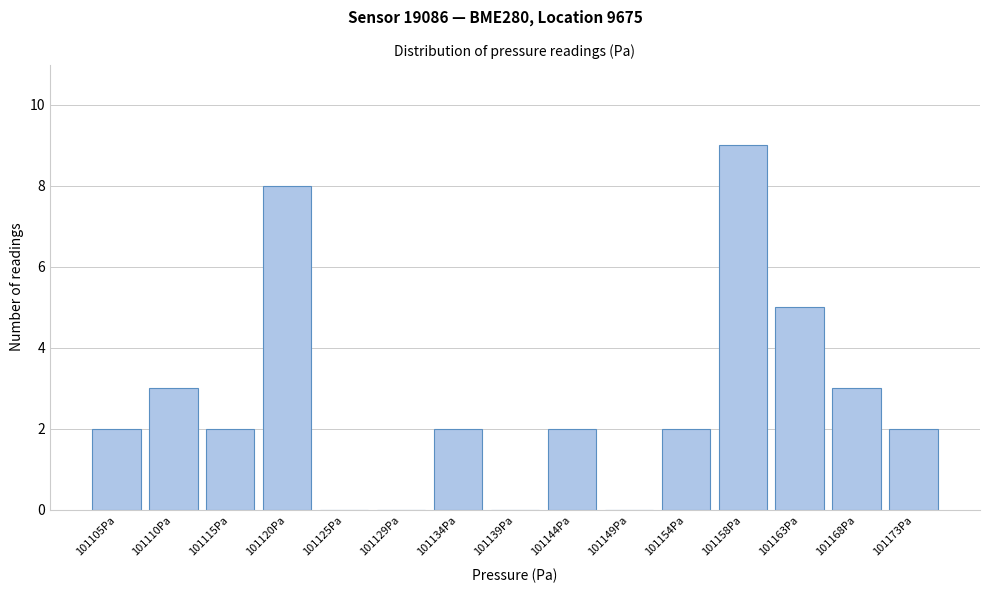

Reading left to right, list all the values displayed in this chart.

101105Pa=2	101110Pa=3	101115Pa=2	101120Pa=8	101125Pa=0	101129Pa=0	101134Pa=2	101139Pa=0	101144Pa=2	101149Pa=0	101154Pa=2	101158Pa=9	101163Pa=5	101168Pa=3	101173Pa=2